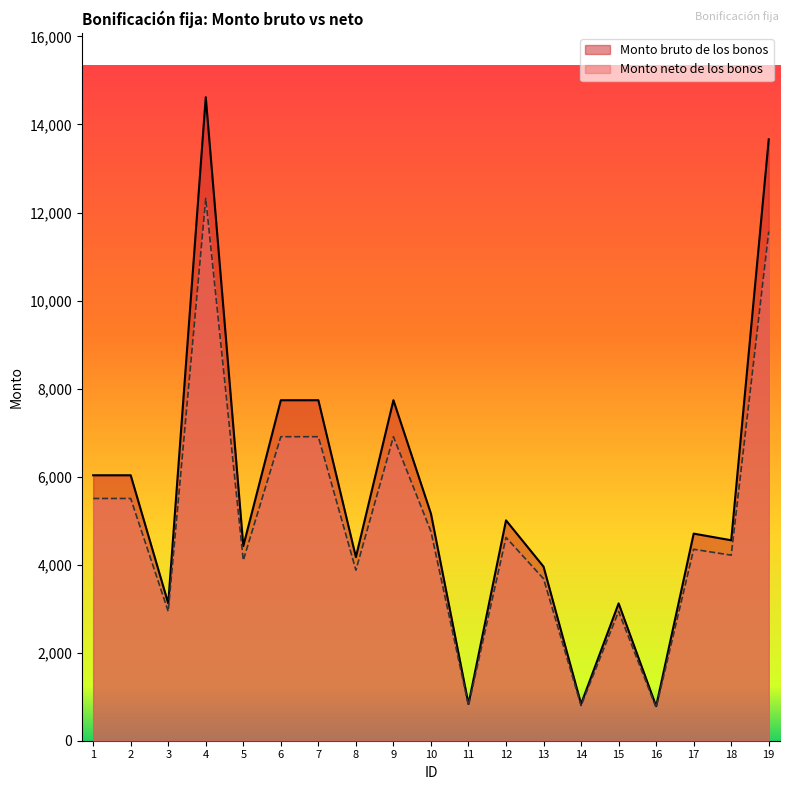

What is the difference between the second highest and minimum values in the Monto neto de los bonos series?

10817.2